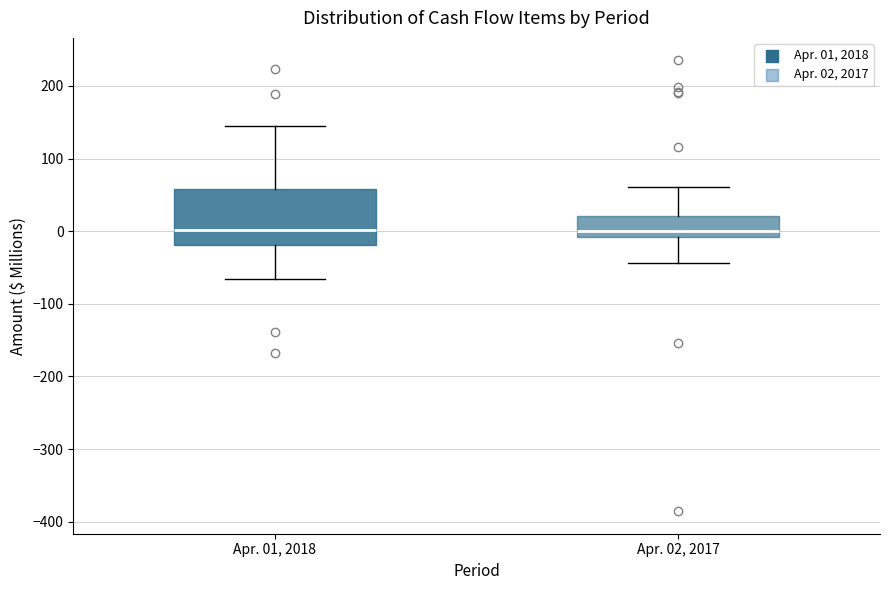

Where does the median line of the box for Apr. 01, 2018 sit on the y-axis? The values are not printed on the chart, so give them approximately, as read against the axis.

0